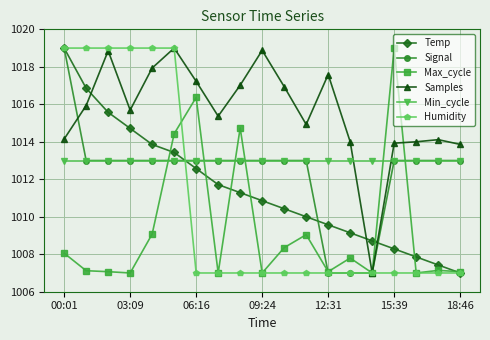

True or false: Temp has more than 2 points higher than both neighbors.

False